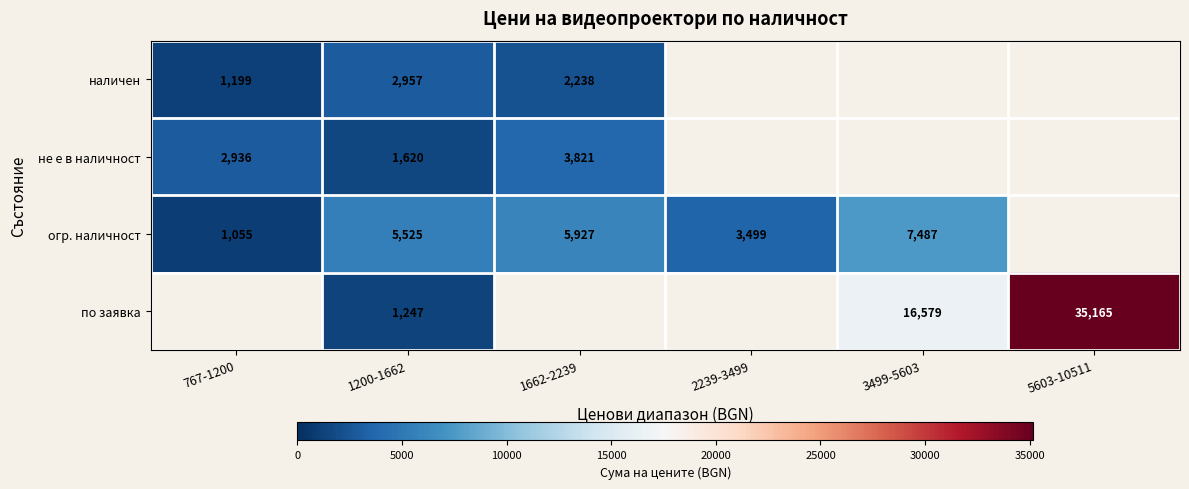

Rank the categories by наличен value from lowest to highest.

767-1200, 1662-2239, 1200-1662, 2239-3499, 3499-5603, 5603-10511